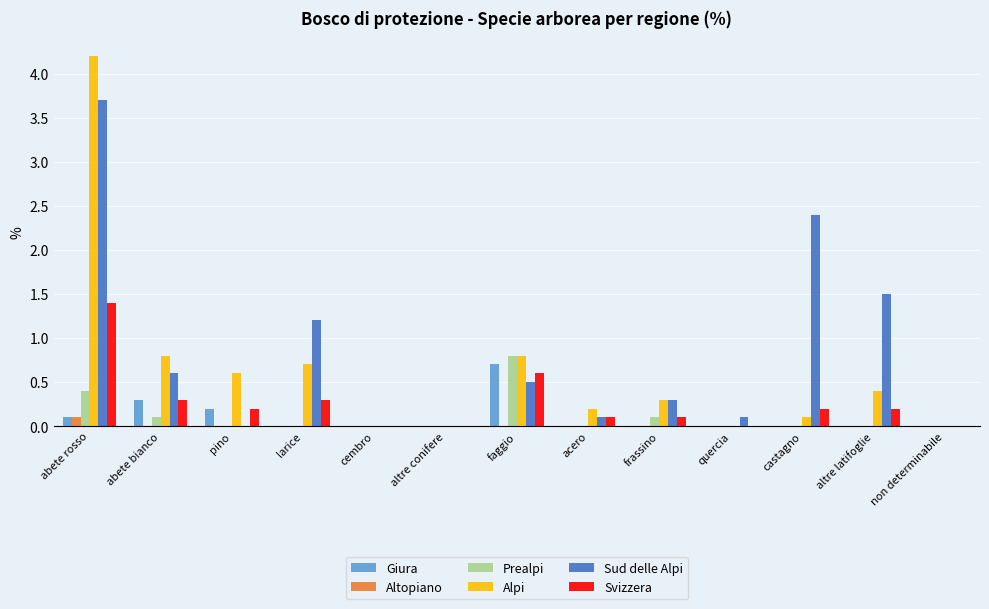

The value of Giura at altre conifere is 0.0. True or false?

True